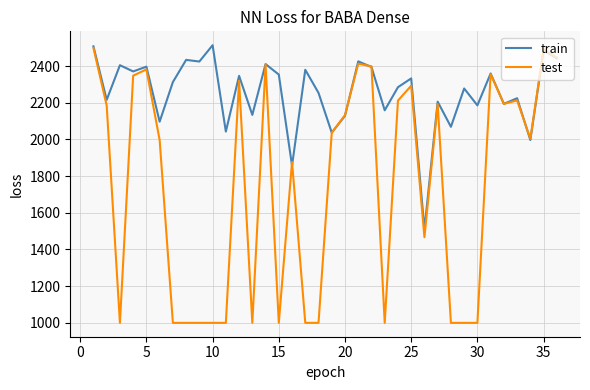

What is the greatest value displayed?

2514